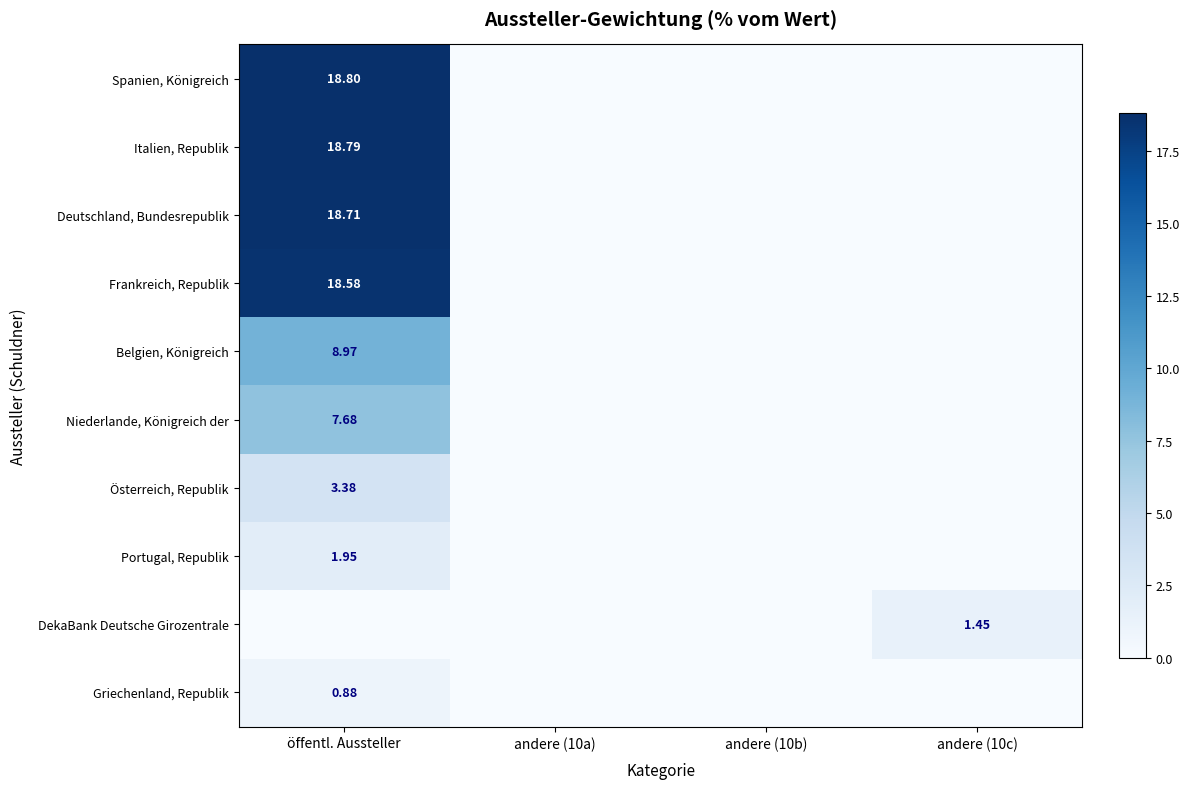

How many distinct data groups are displayed?

10